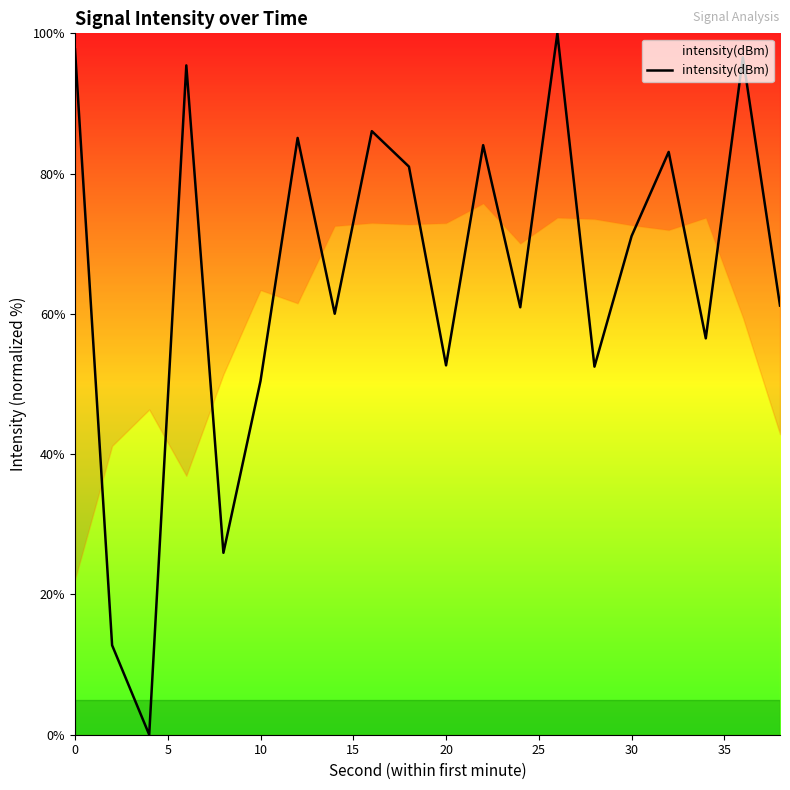

Count the number of data series in this chart.

1